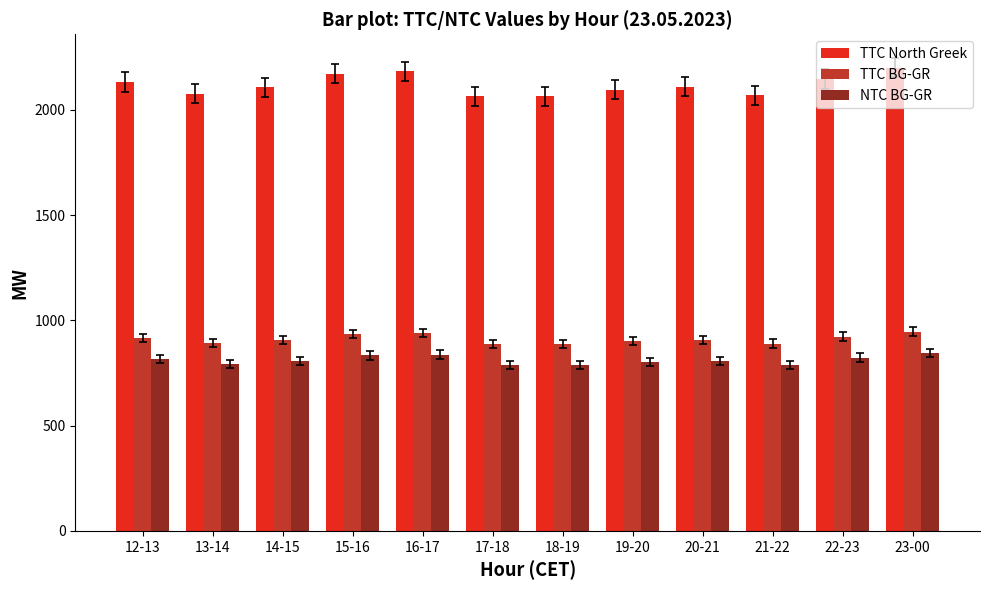

How many series are shown in this chart?

3